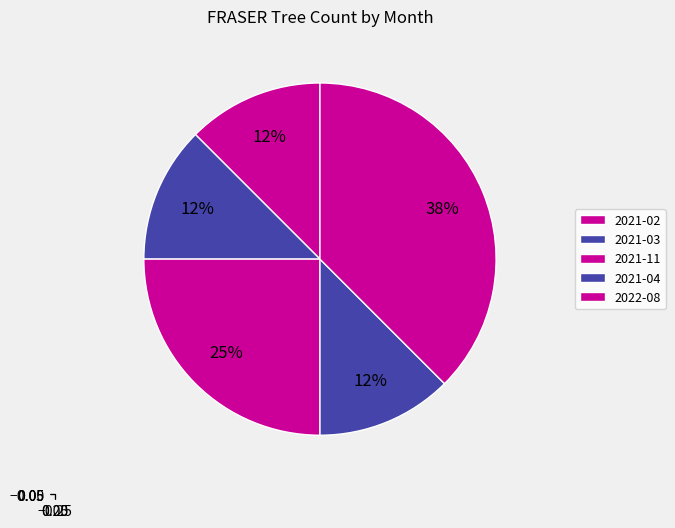

Count the number of slices in the pie.

5